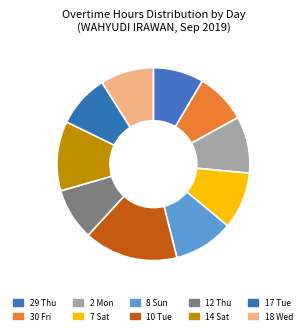

True or false: 30 Fri accounts for 23% of the total.

False